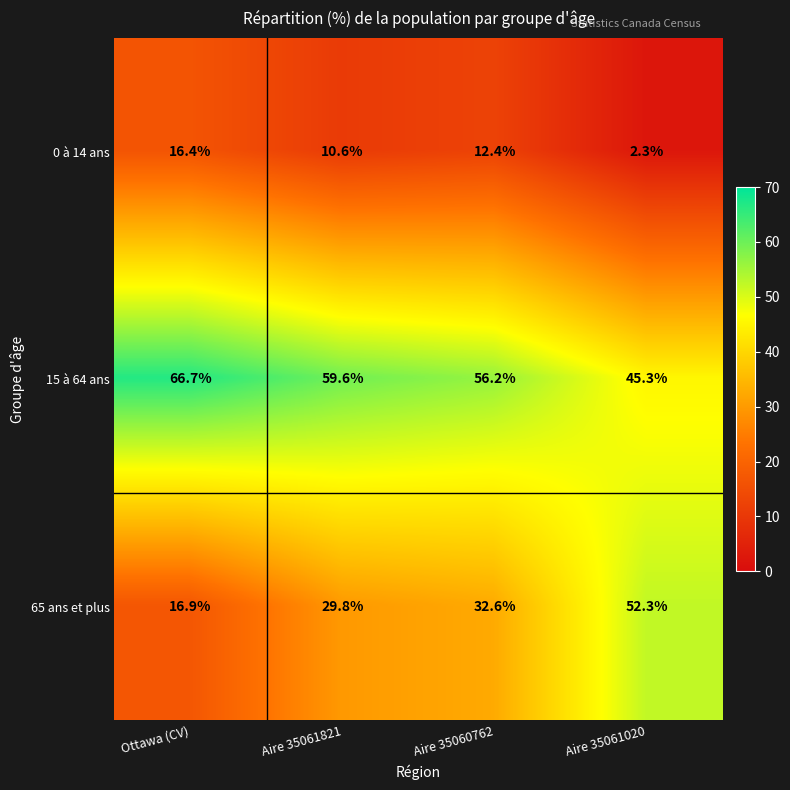

What is the approximate value of 65 ans et plus at Aire 35060762?

32.6